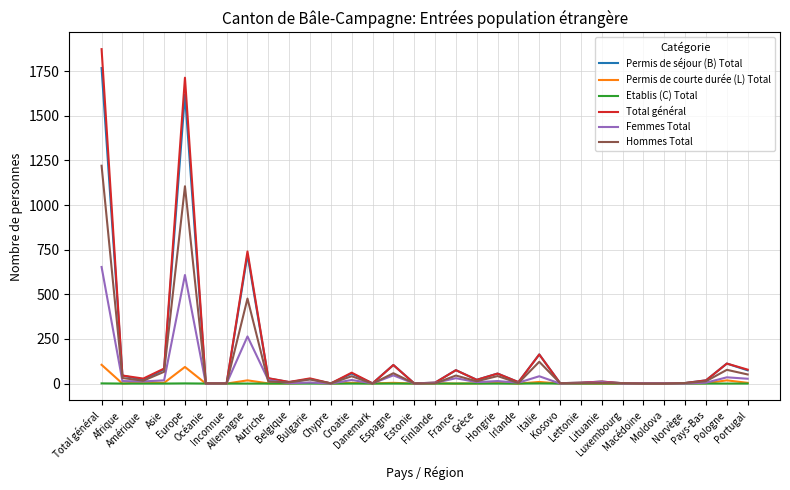

How many series are shown in this chart?

6